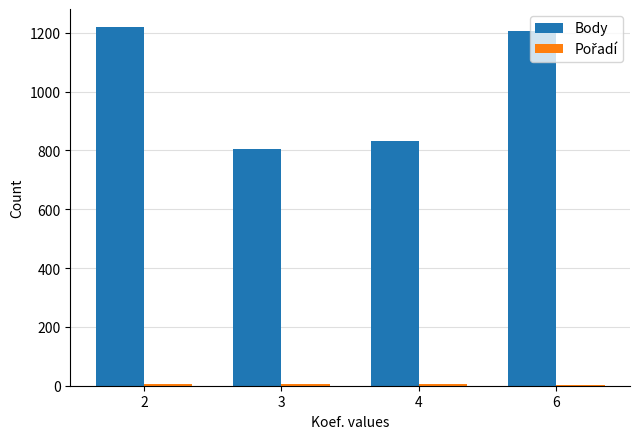

How many data points does each series have?

4